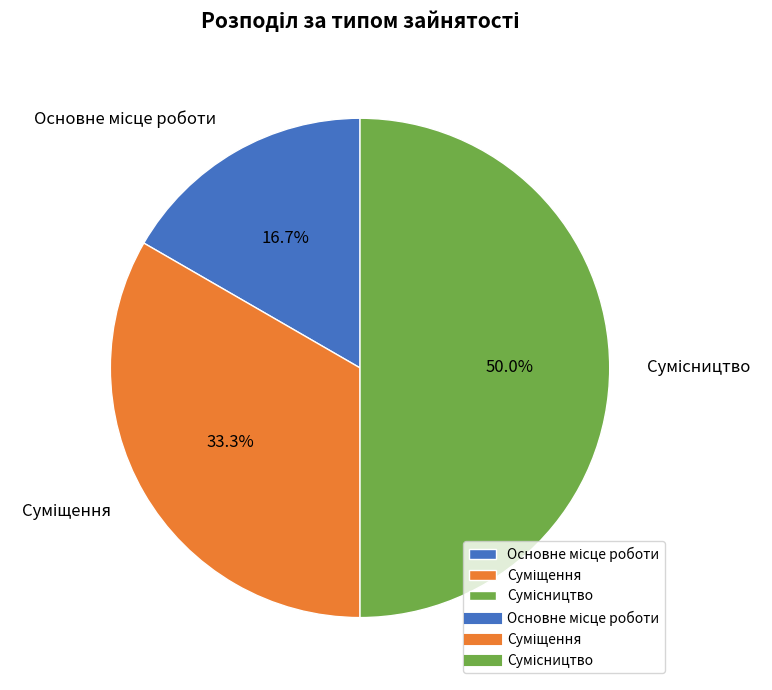

How many segments does this pie chart have?

3